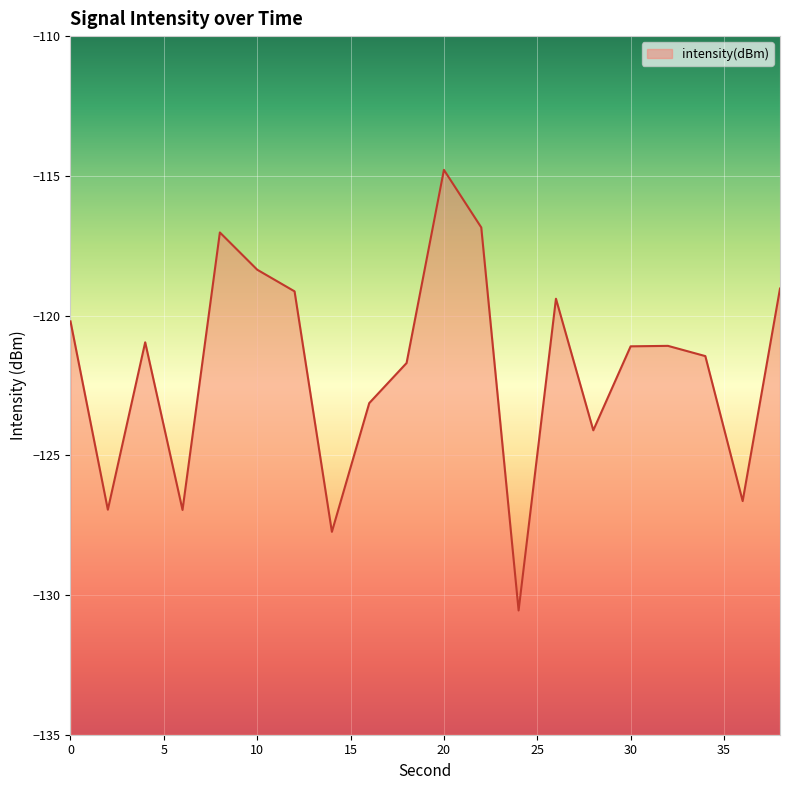

Reading left to right, what are all the values shown in this chart?

-120.2	-126.9	-121.0	-127.0	-117.0	-118.4	-119.1	-127.7	-123.1	-121.7	-114.8	-116.8	-130.6	-119.4	-124.1	-121.1	-121.1	-121.5	-126.6	-119.0